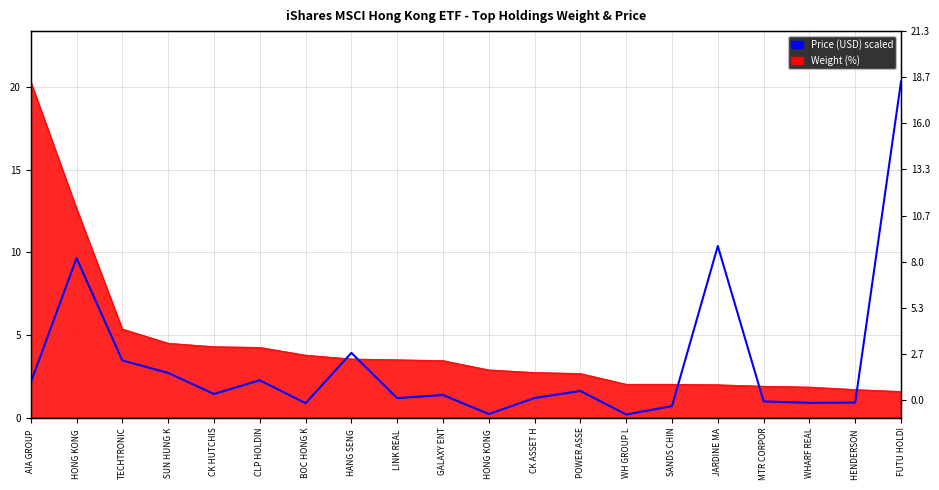

What is the change in value from LINK REAL  to GALAXY ENT?

+0.2